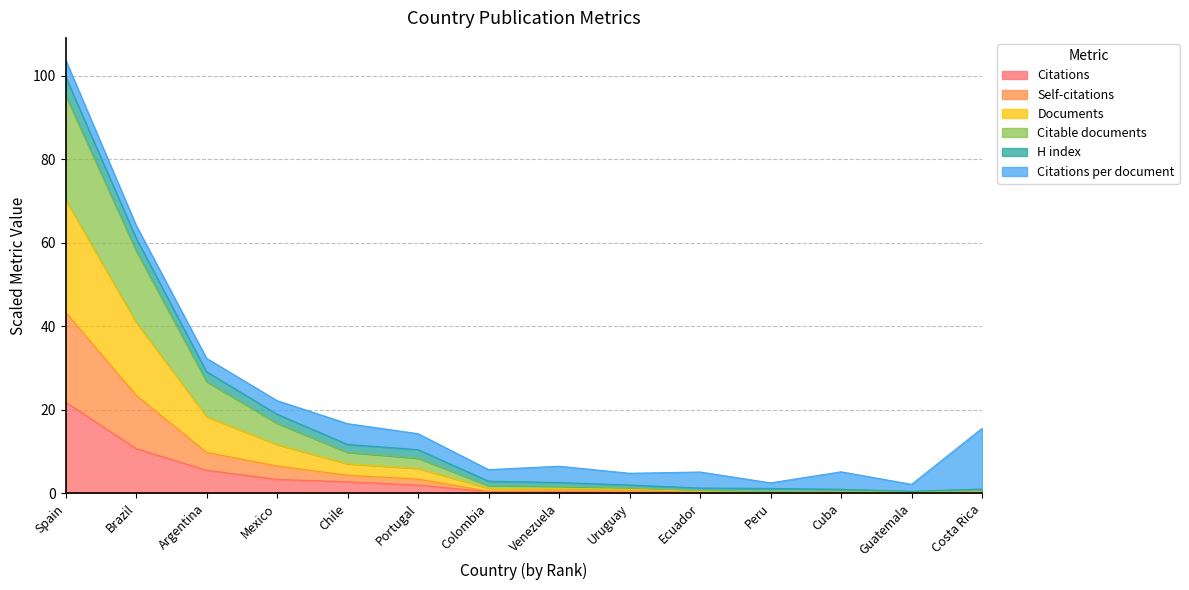

How many data points does each series have?

14